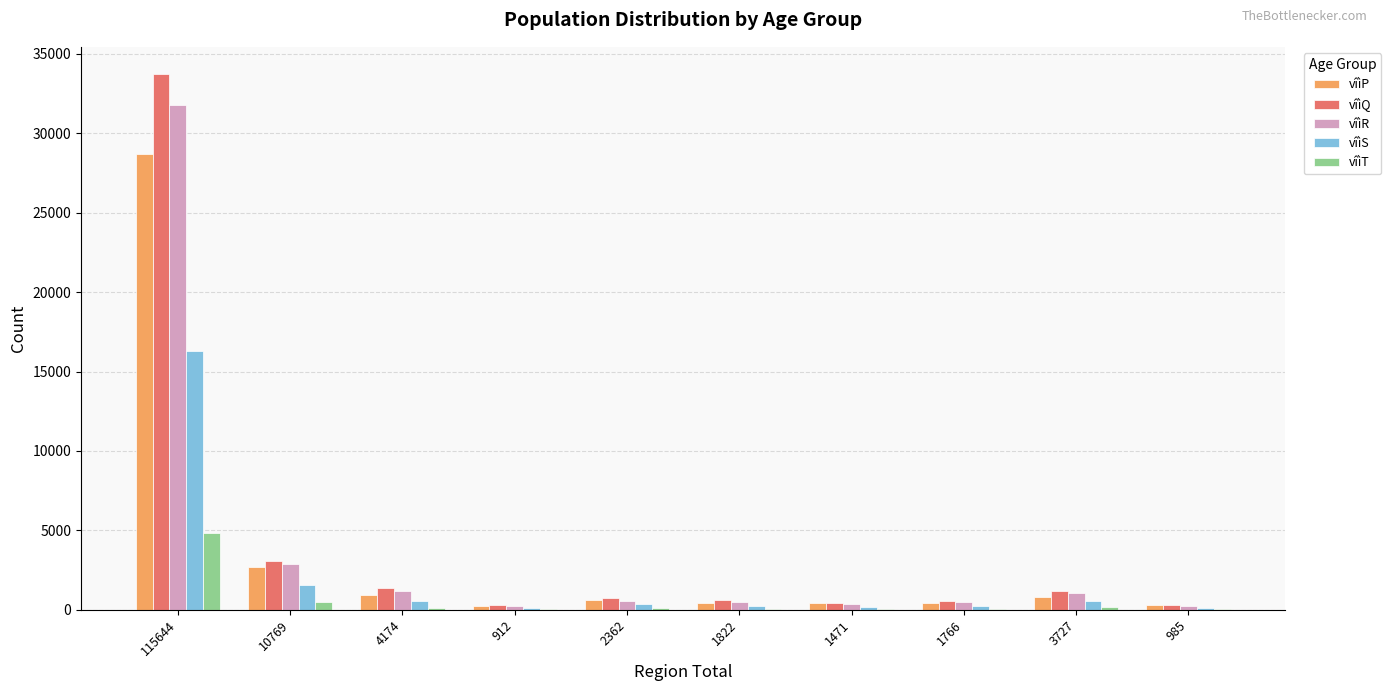

How many series are shown in this chart?

5